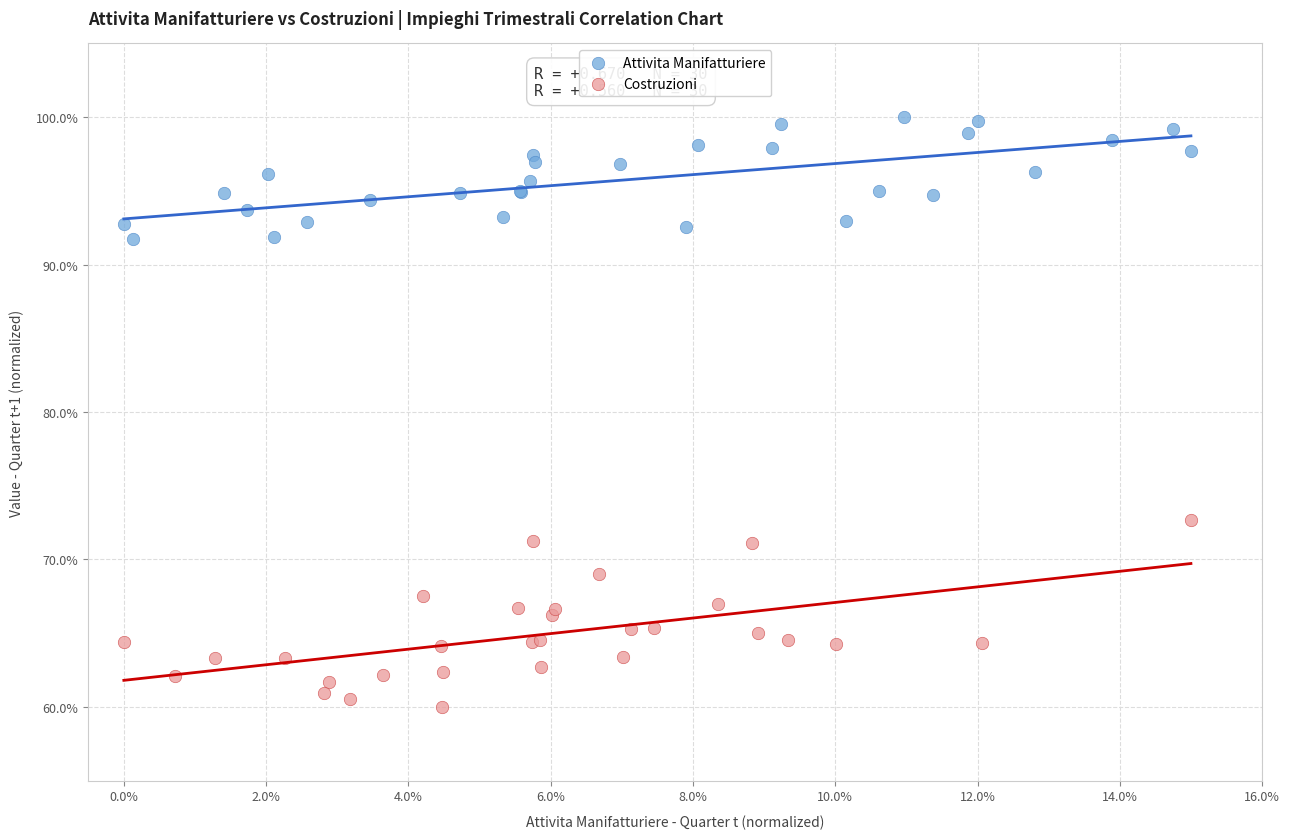

What are all the series names shown in the legend?

Attivita Manifatturiere, Costruzioni